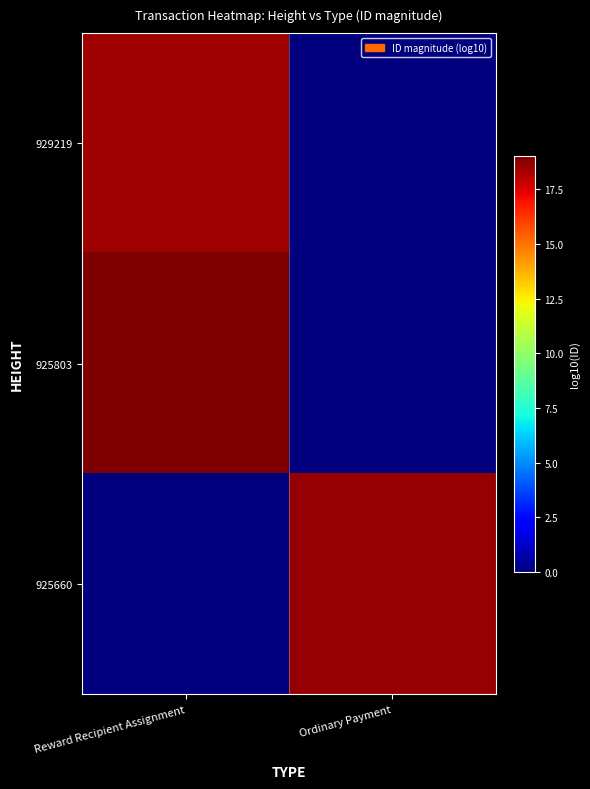

At how many categories does at least one series exceed 2?

2